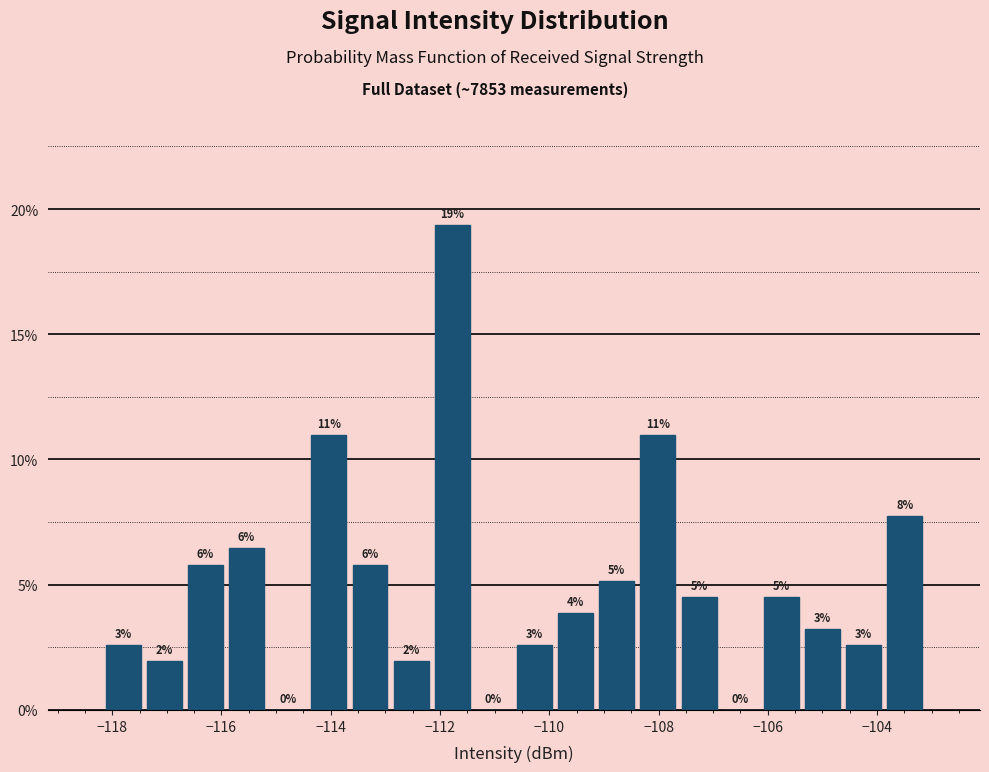

Around what value on the x-axis is the tallest bar? Give the approximate position of its centre, as read against the axis.

-111.8